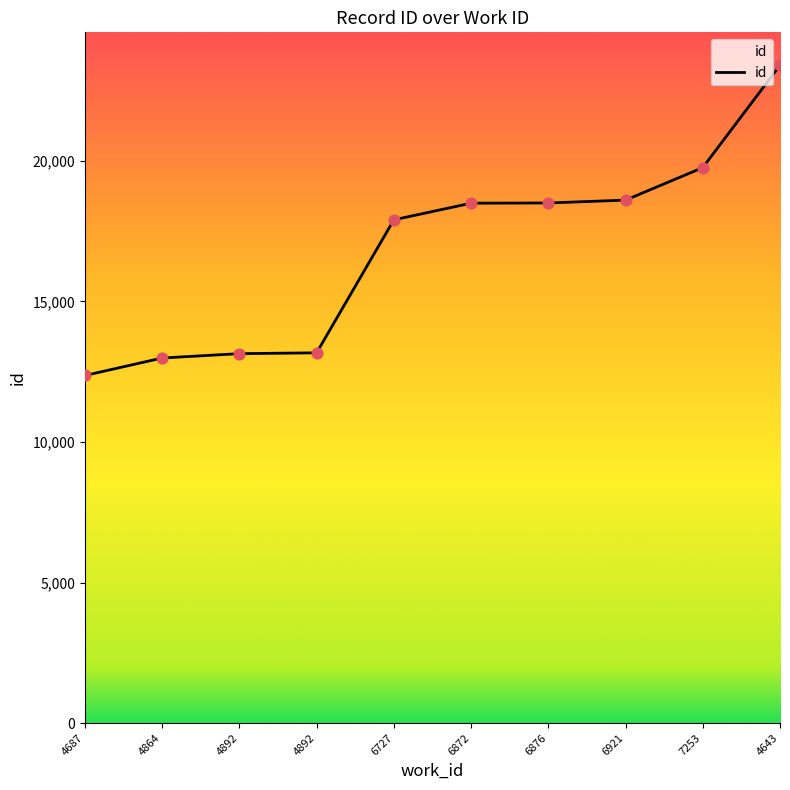

What is the change in value from 4892 to 6921?

+5462